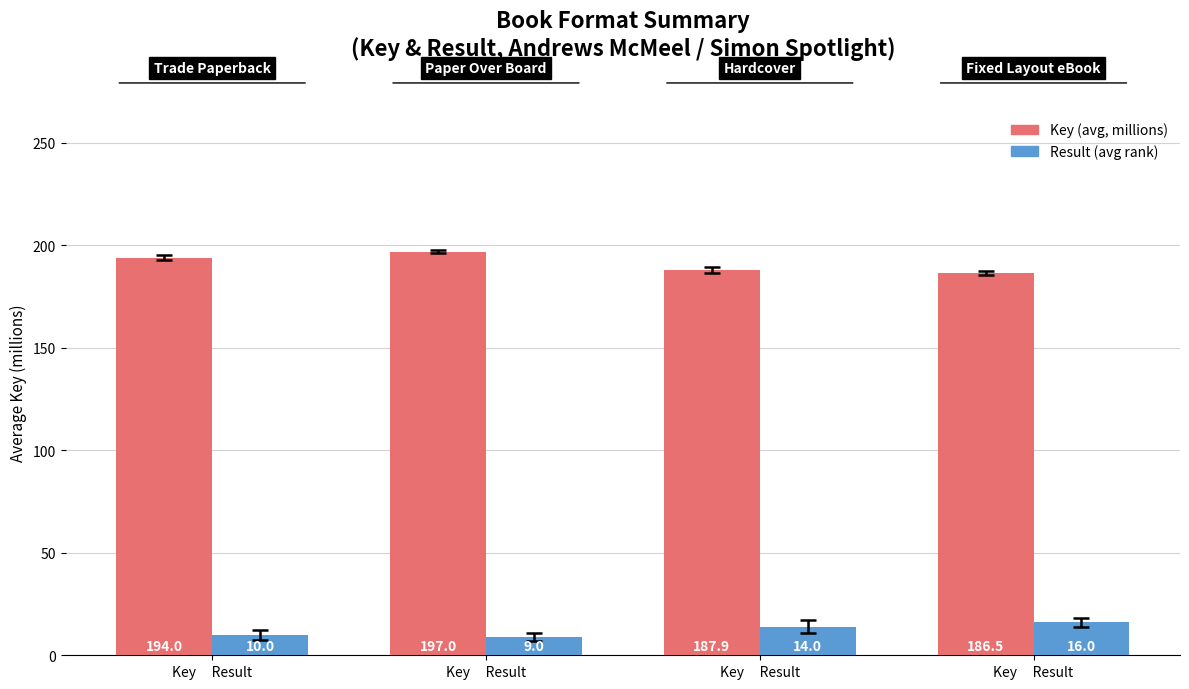

What are all the series names shown in the legend?

Key (avg, millions), Result (avg rank)